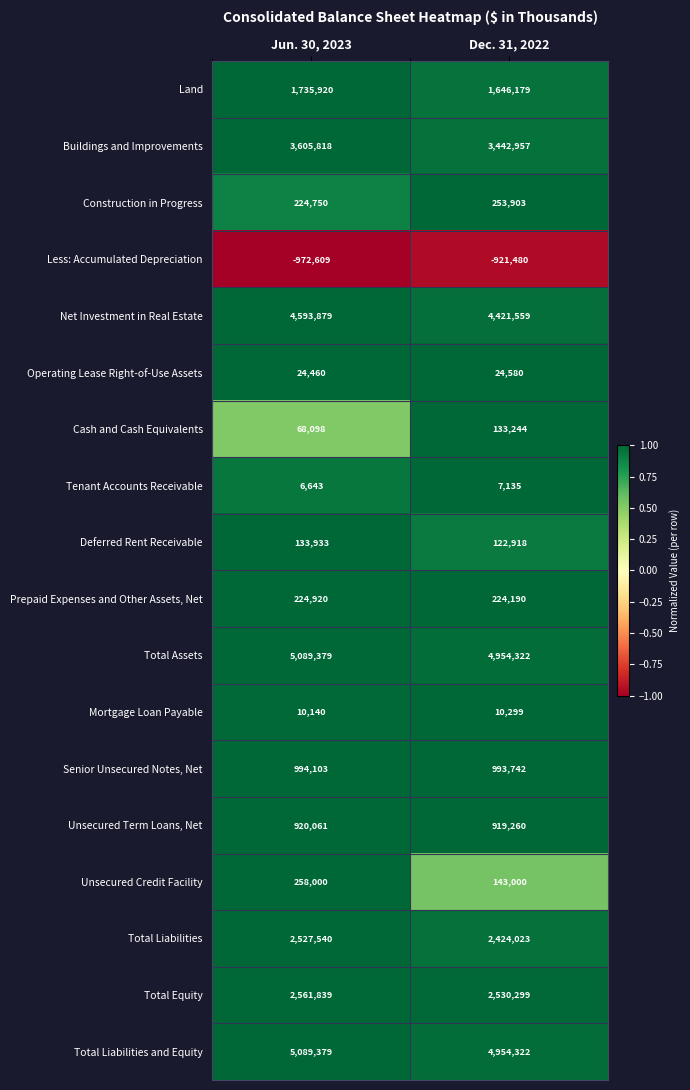

The Senior Unsecured Notes, Net series shows 1467269 at Jun. 30, 2023. True or false?

False